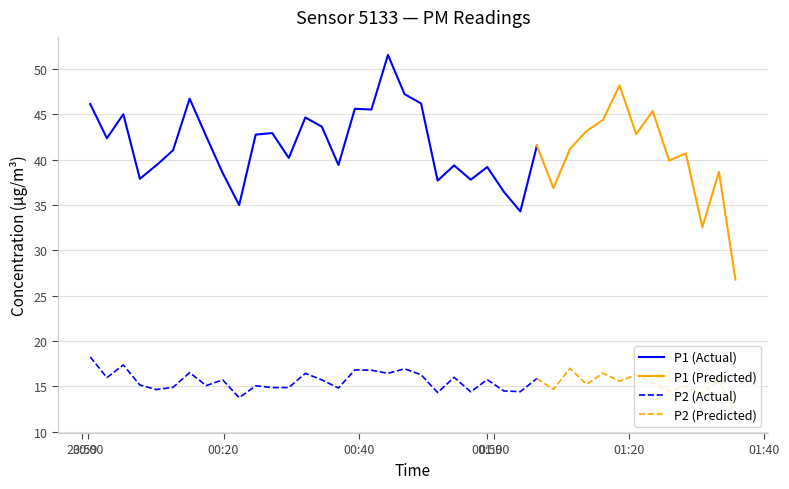

What is the value of the P2 point at the 39th from the left?

15.8